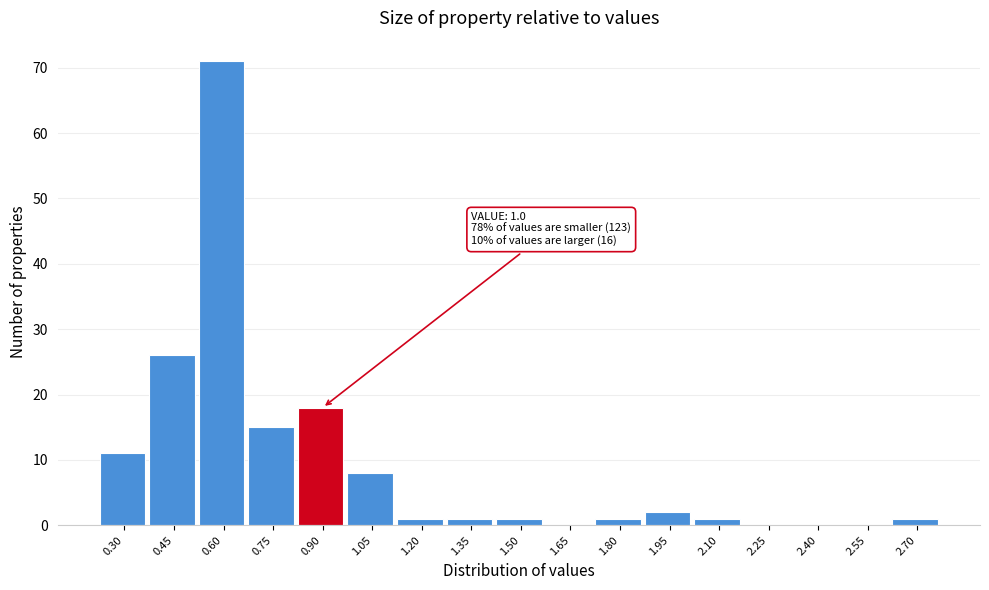

Between 0.75 and 0.45, which is larger?

0.45